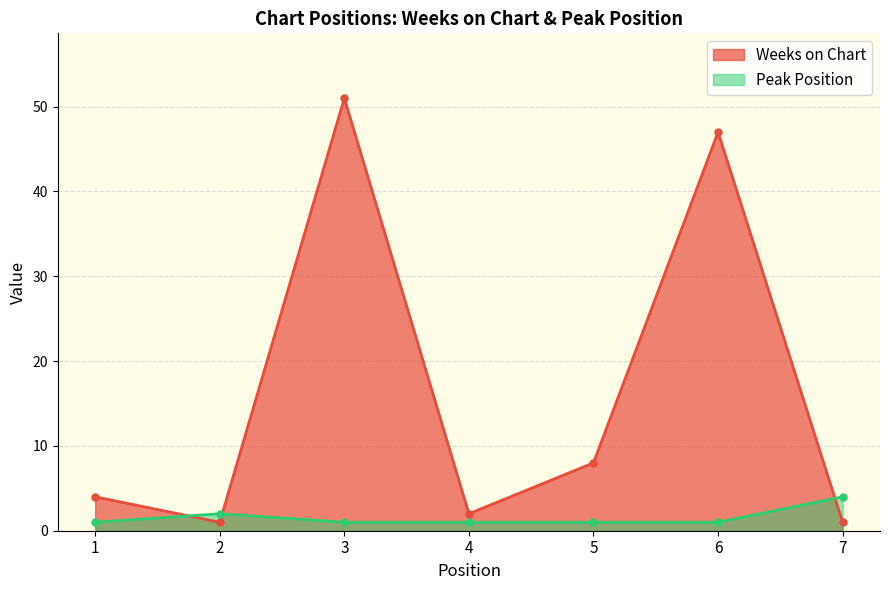

What is the highest value of the Peak Position series?

4